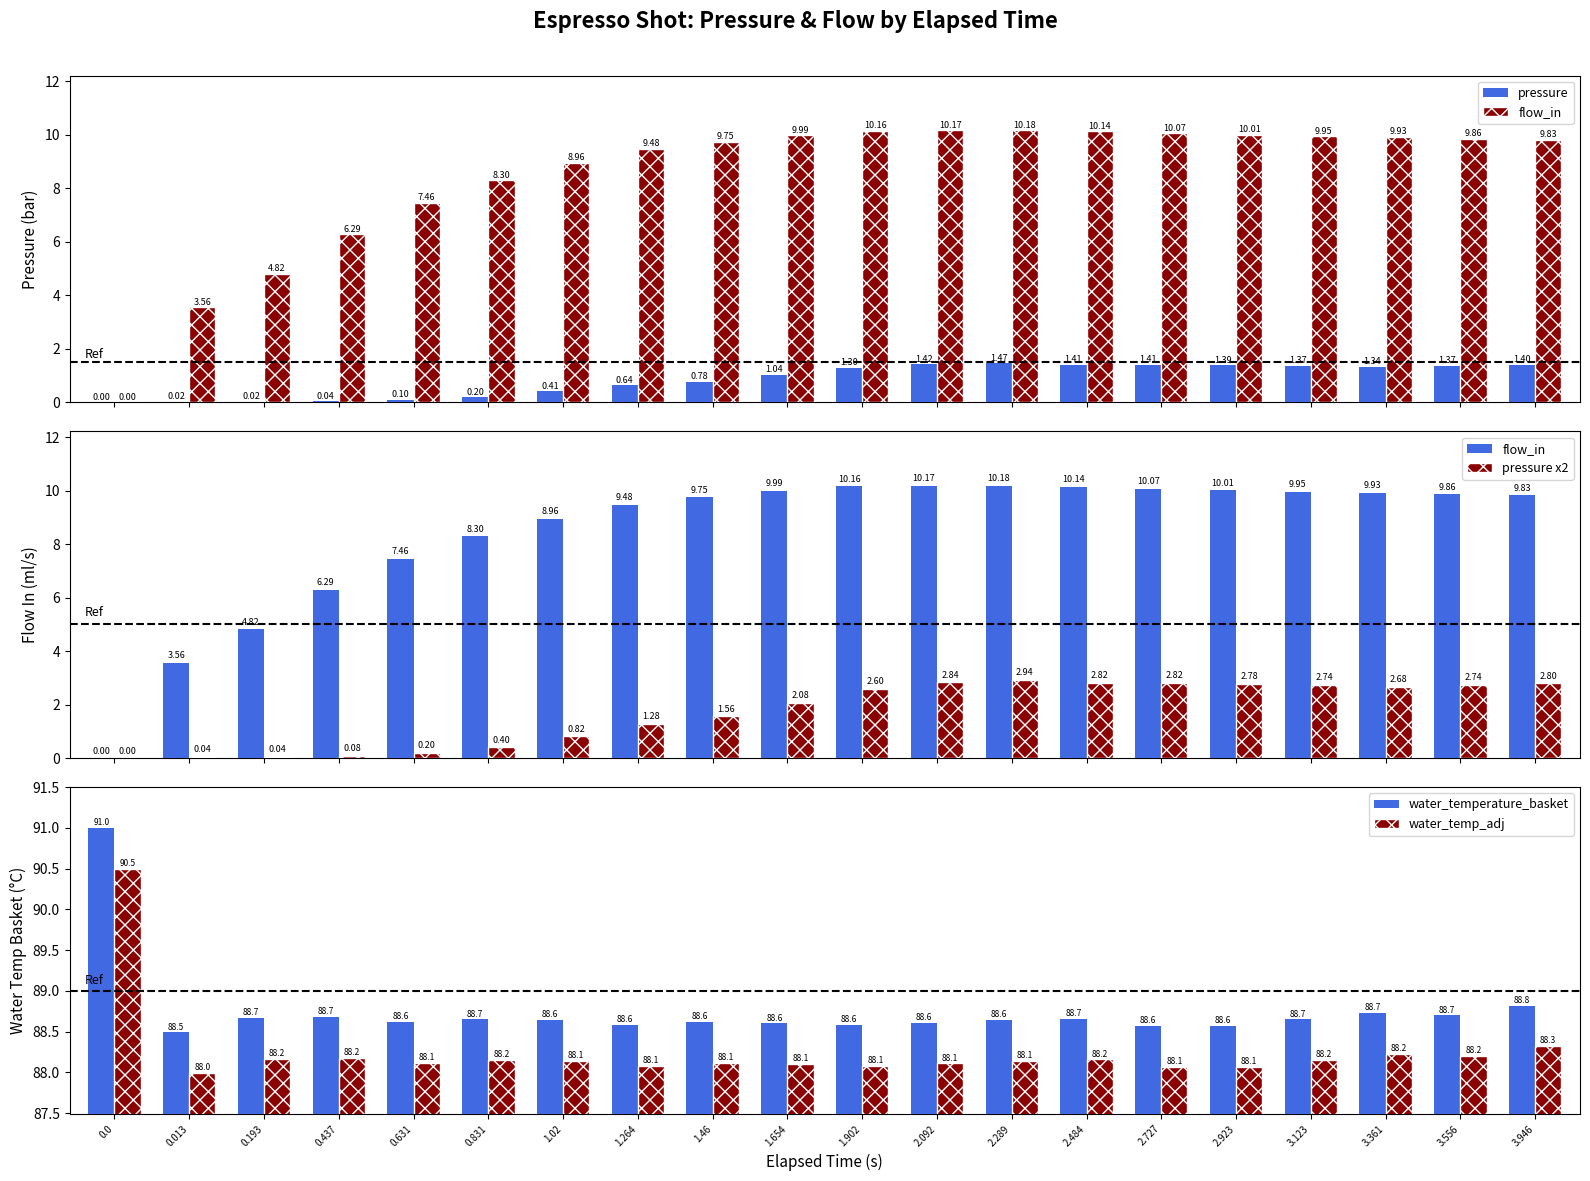

Between 3.361 and 1.654, which is larger?

3.361